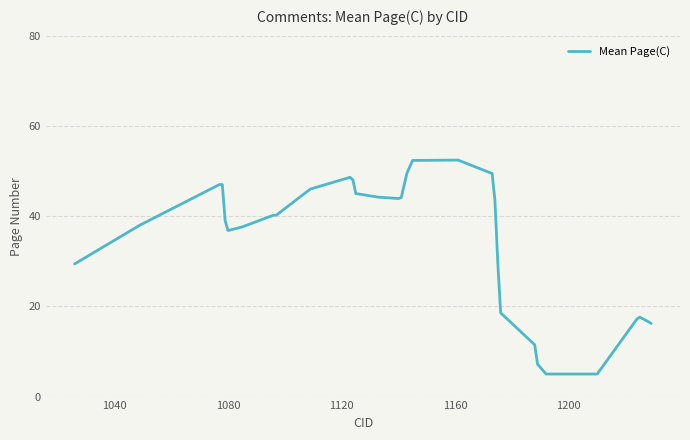

What is the difference between the maximum and minimum values?

47.4